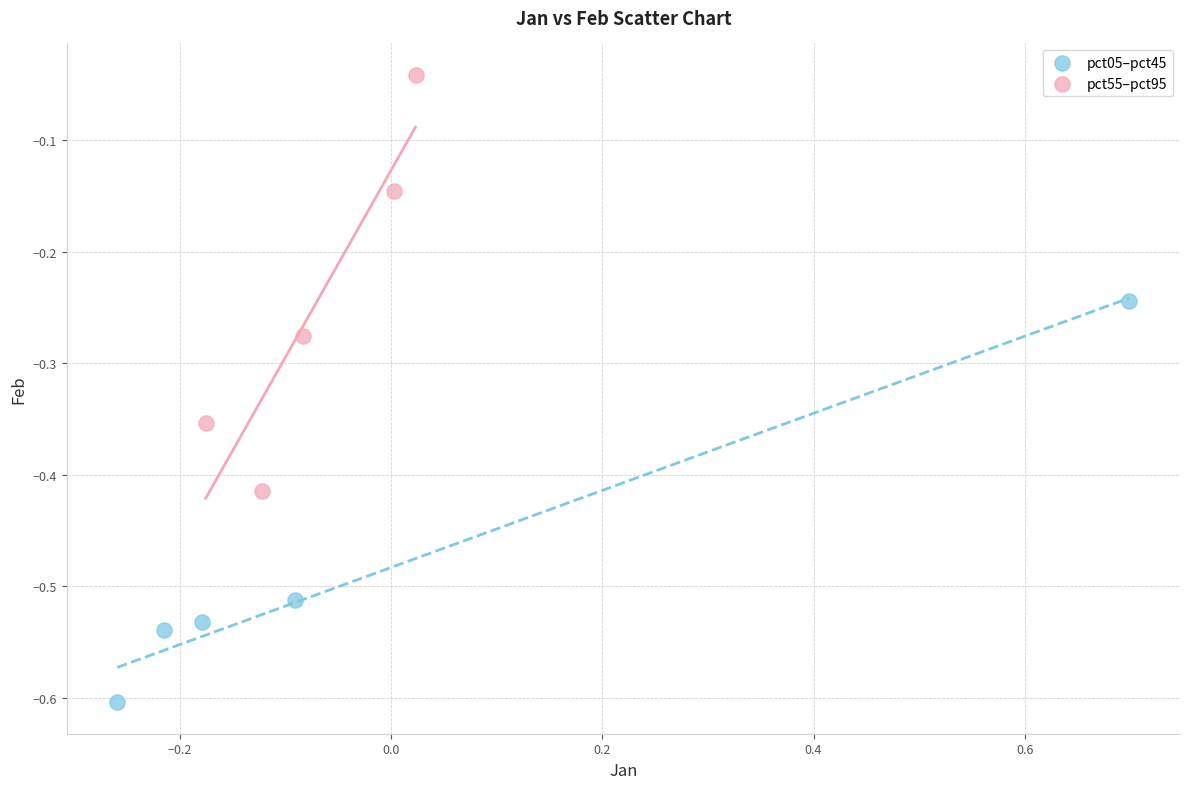

Which series reaches the minimum Y coordinate?

pct05–pct45